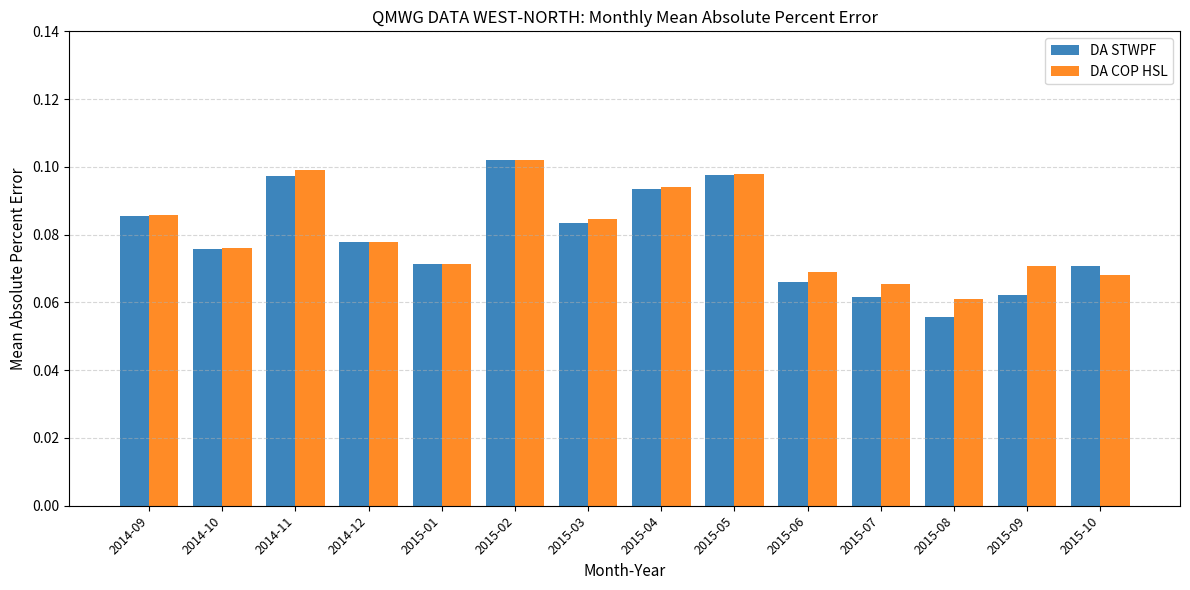

At which category is the sum across all series the highest?

2015-02